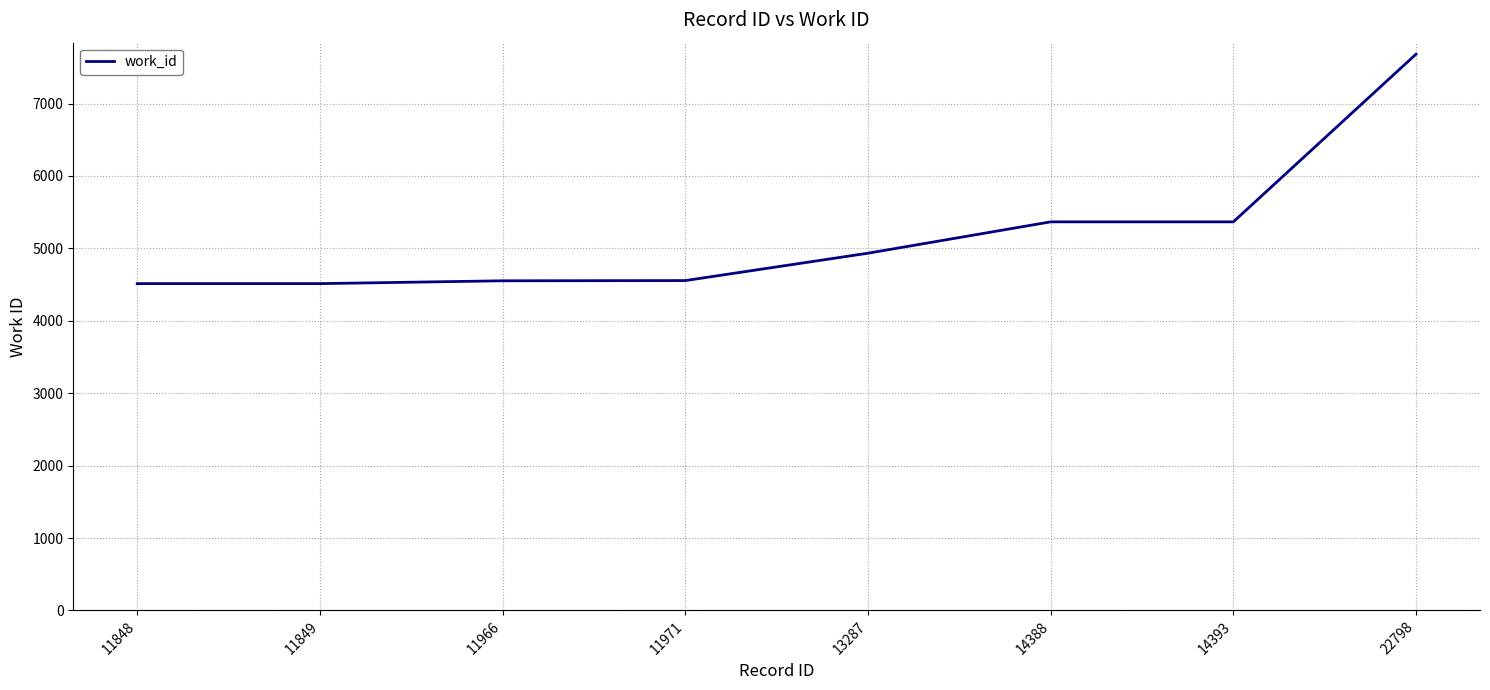

What is the approximate value at 11966?

4552